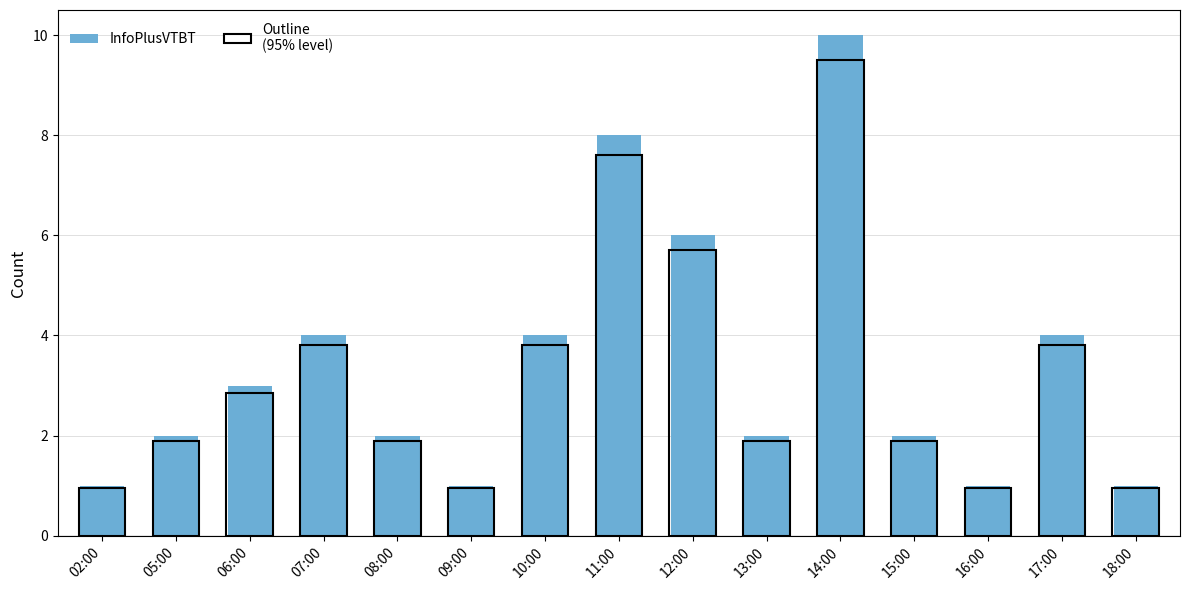

At which category does the chart reach its minimum across all series?

02:00